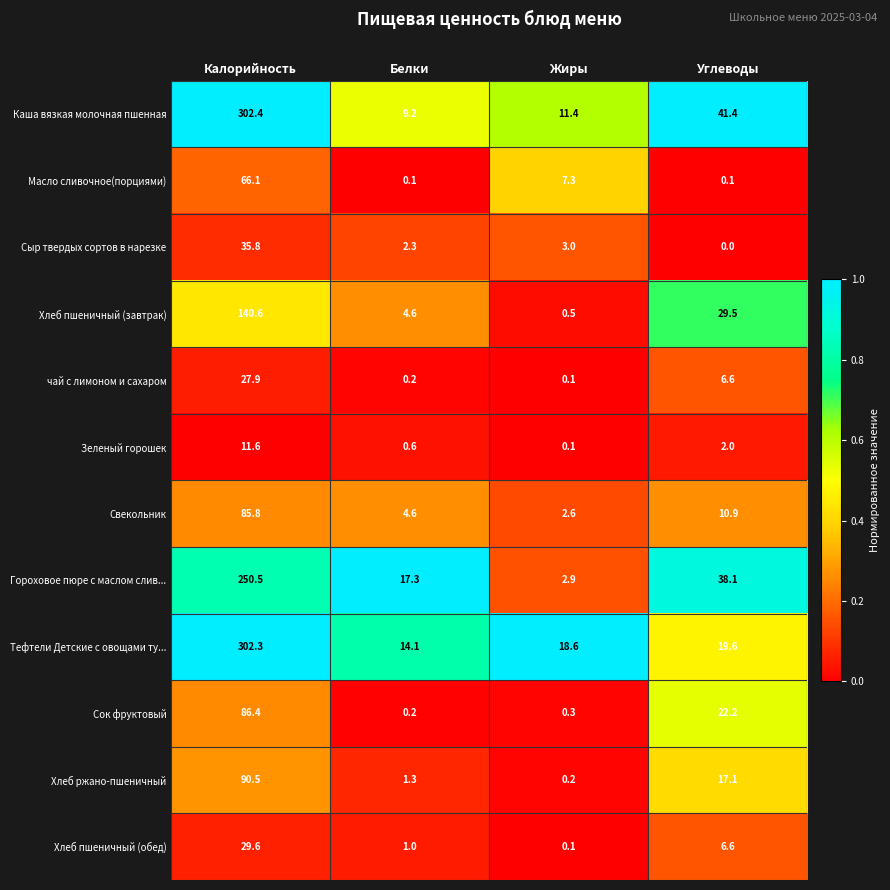

How many series are shown in this chart?

12